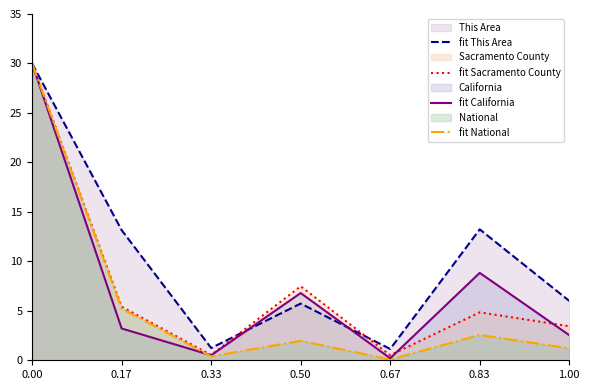

What is the sum of the fit This Area values at 0.50 and 0.00?

35.7